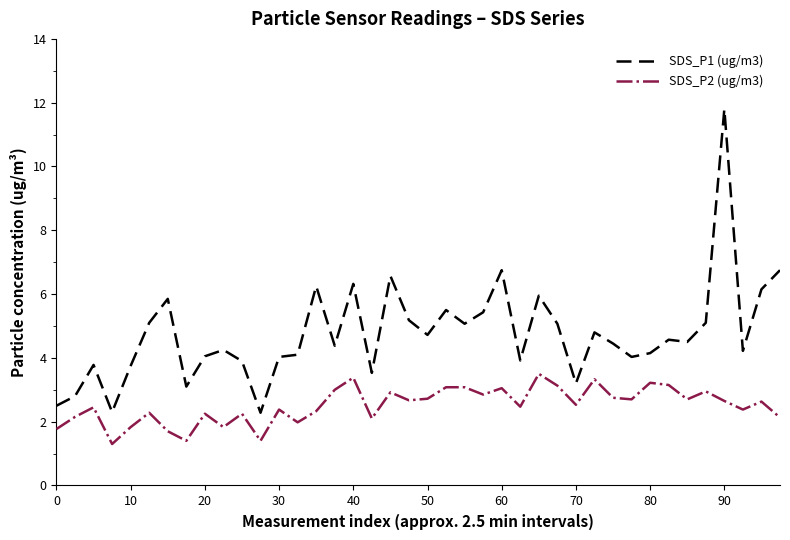

What is the average value of the SDS_P2 (ug/m3) series?

2.5